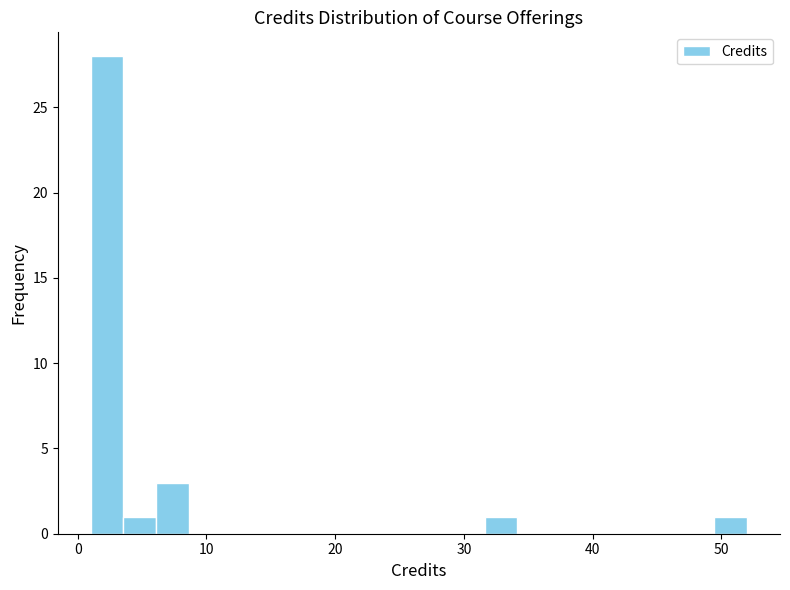

Around what value on the x-axis is the tallest bar? Give the approximate position of its centre, as read against the axis.

2